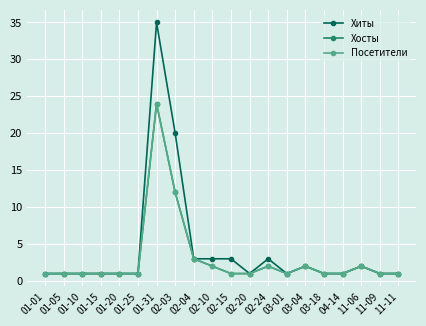

Does the chart have visible grid lines?

Yes